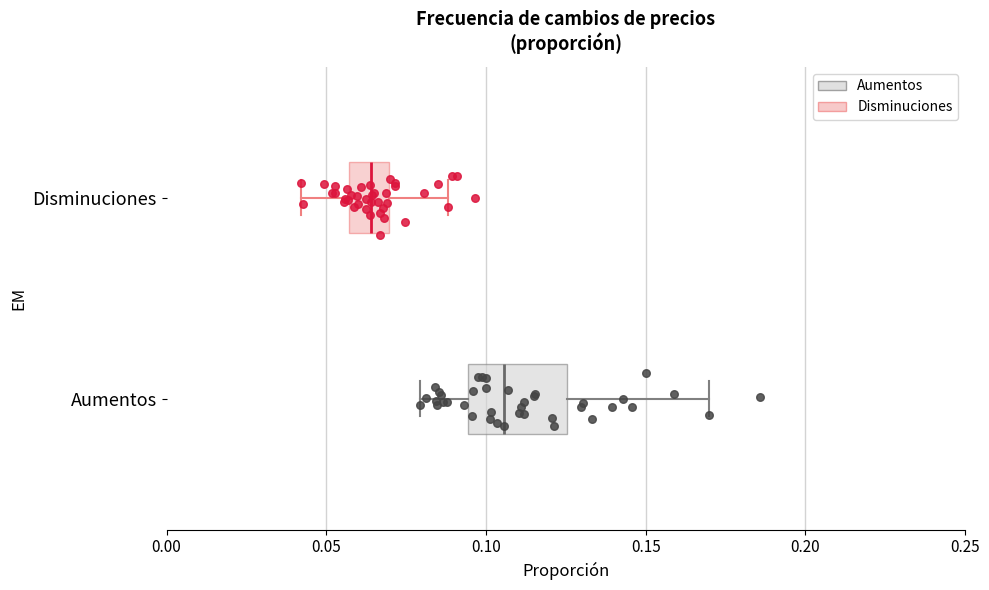

Reading bottom to top, read every box against the x-axis: the position of its median line, the range the box covers, and the ends of its whiskers. The values are not printed on the chart, so give them approximately, as read against the axis.

Aumentos: median 0.105, box 0.095 to 0.125, whiskers 0.080 to 0.170
Disminuciones: median 0.065, box 0.055 to 0.070, whiskers 0.040 to 0.090